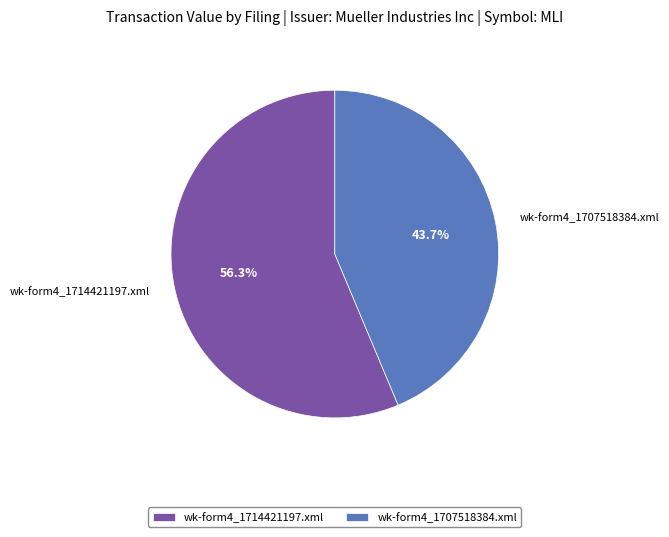

To the nearest percent, what percentage of the pie is wk-form4_1707518384.xml?

44%